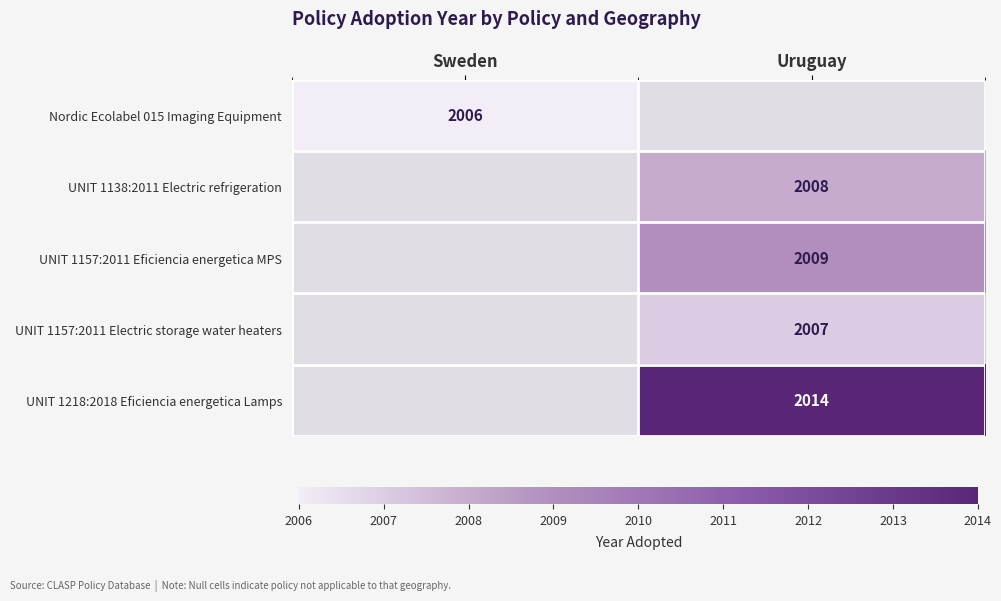

The UNIT 1157:2011 Electric storage water heaters series shows 919 at Uruguay. True or false?

False